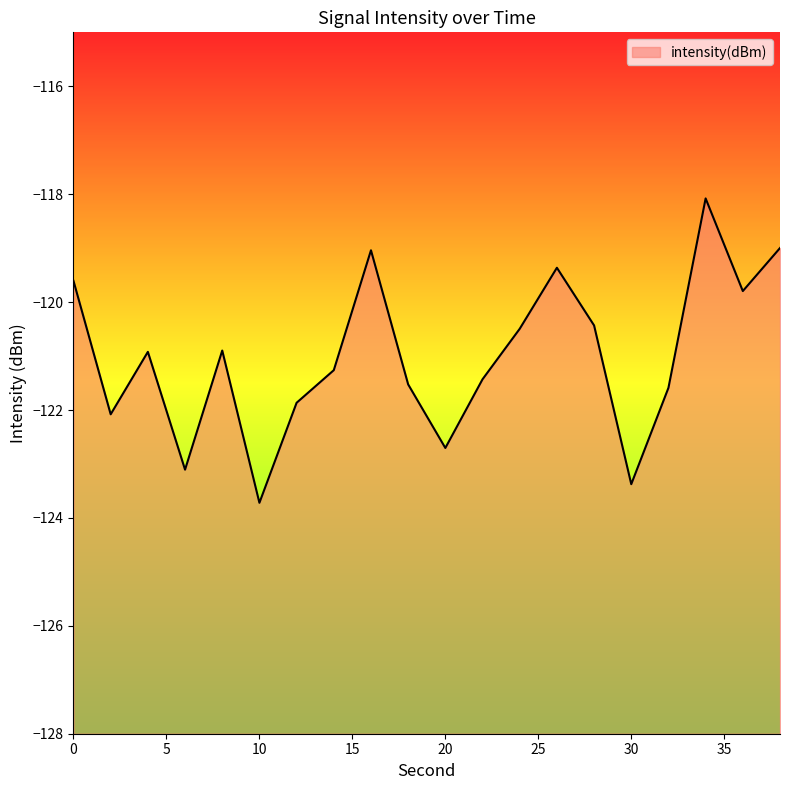

Which label corresponds to the smallest value in the chart?

10